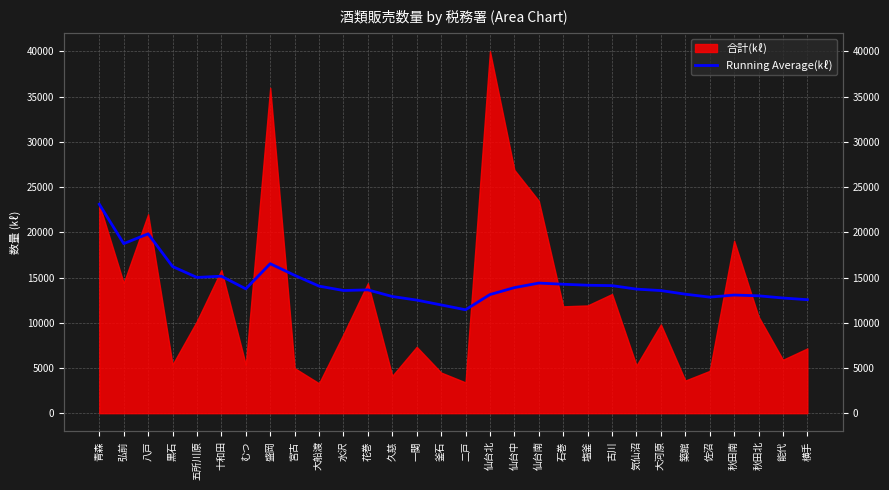

What is the label of the 10th point from the left?

大船渡